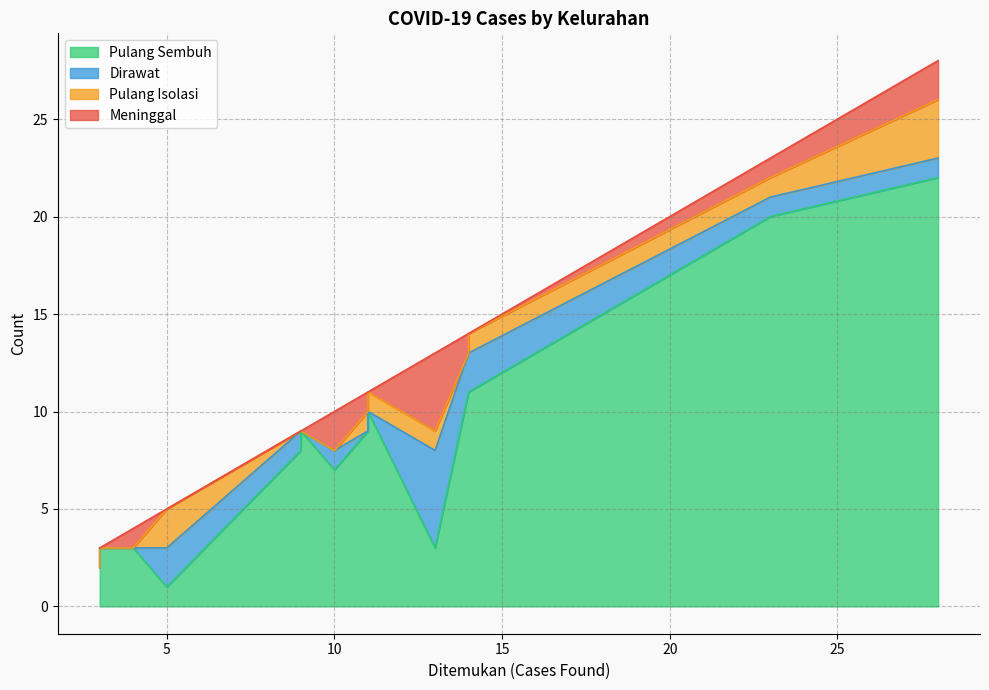

How many intersections are there between Dirawat and Meninggal?

5